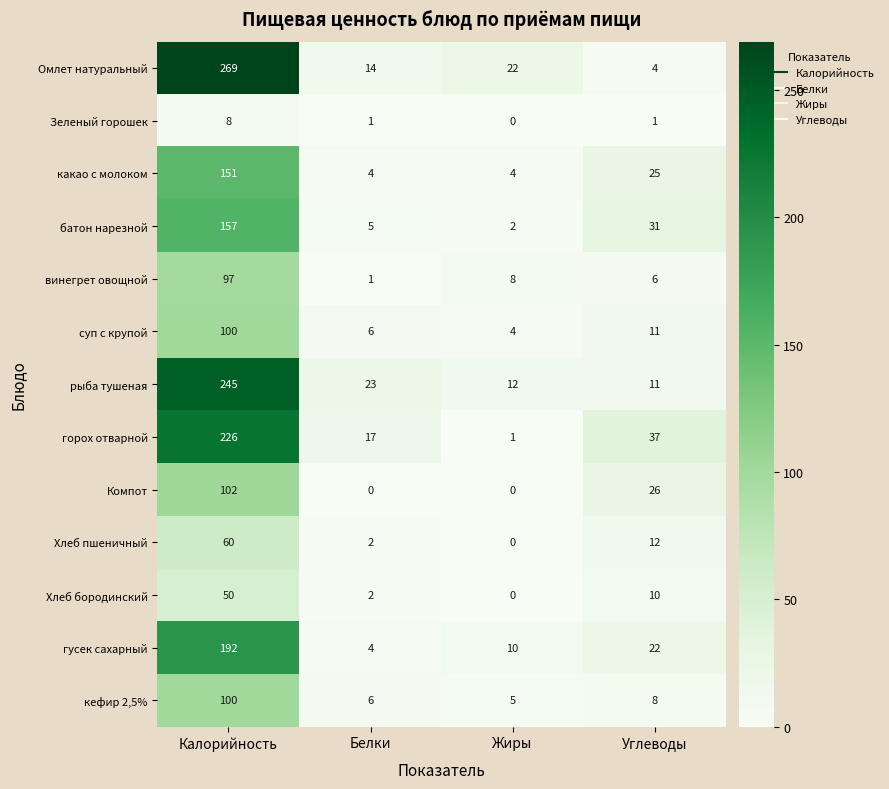

Is the value of горох отварной at Углеводы greater than the value of винегрет овощной at Жиры?

Yes